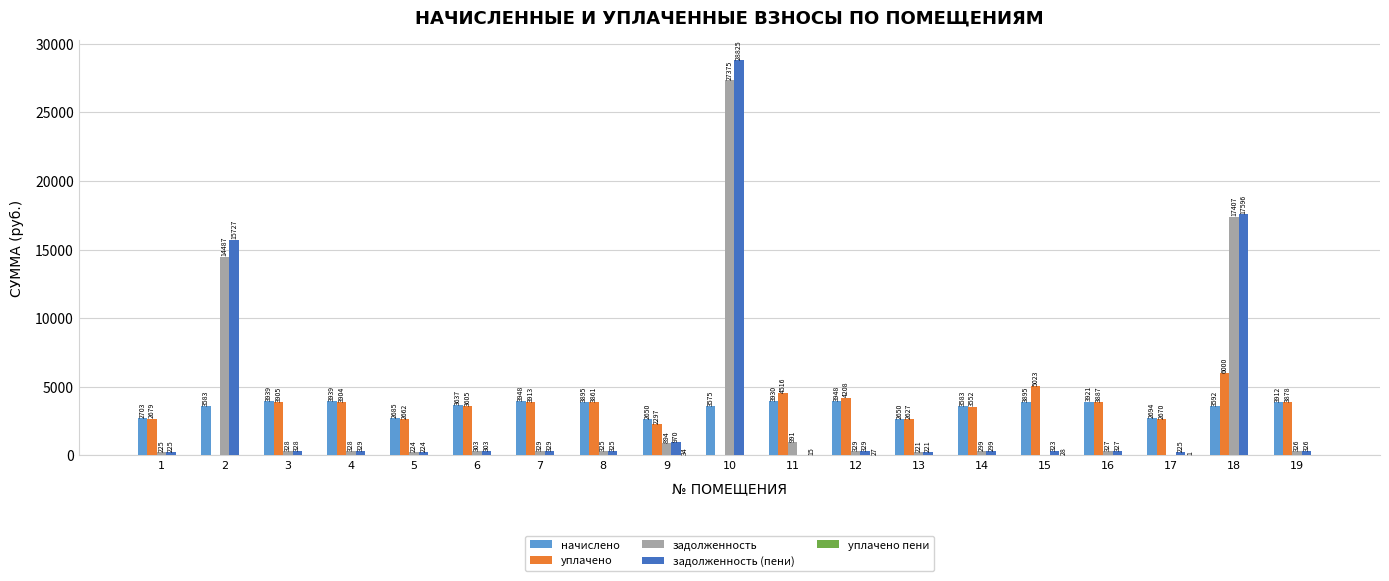

Which series has the largest total across all categories?

задолженность (пени)